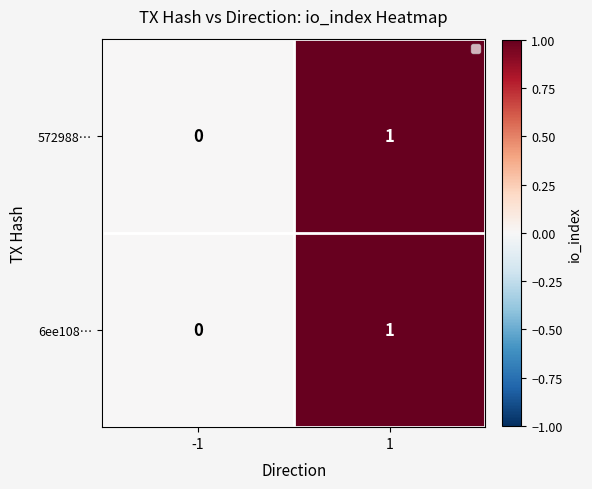

Is it true that 572988… equals 1 at -1?

False